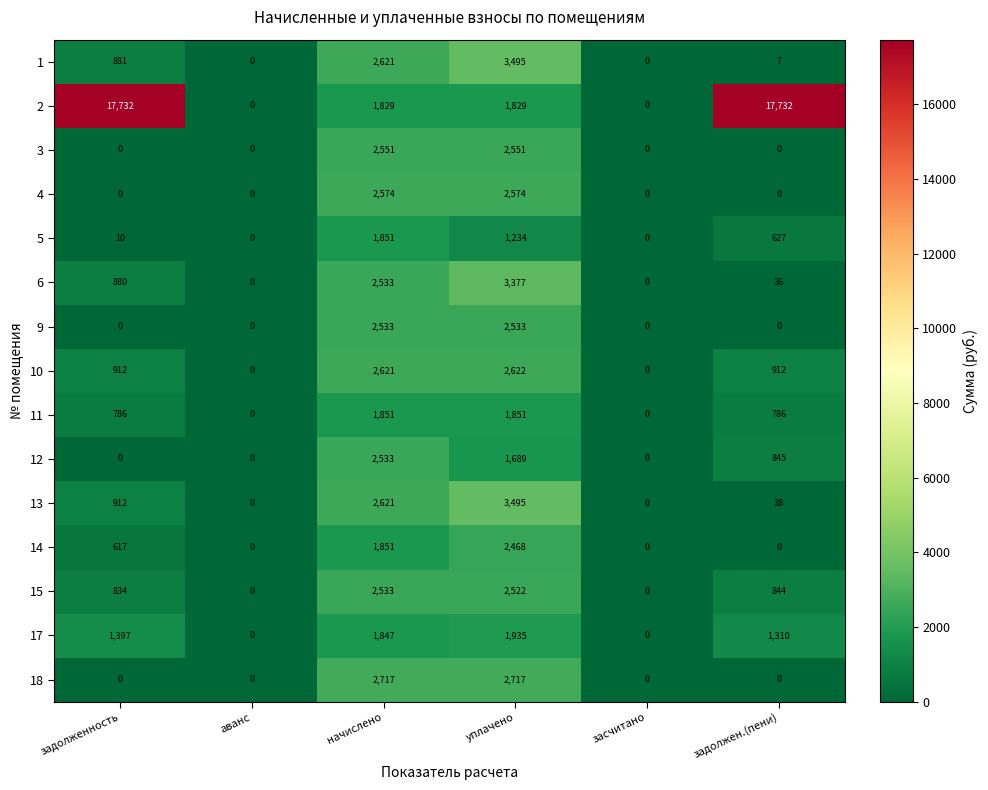

The 3 series shows 2551 at уплачено. True or false?

True